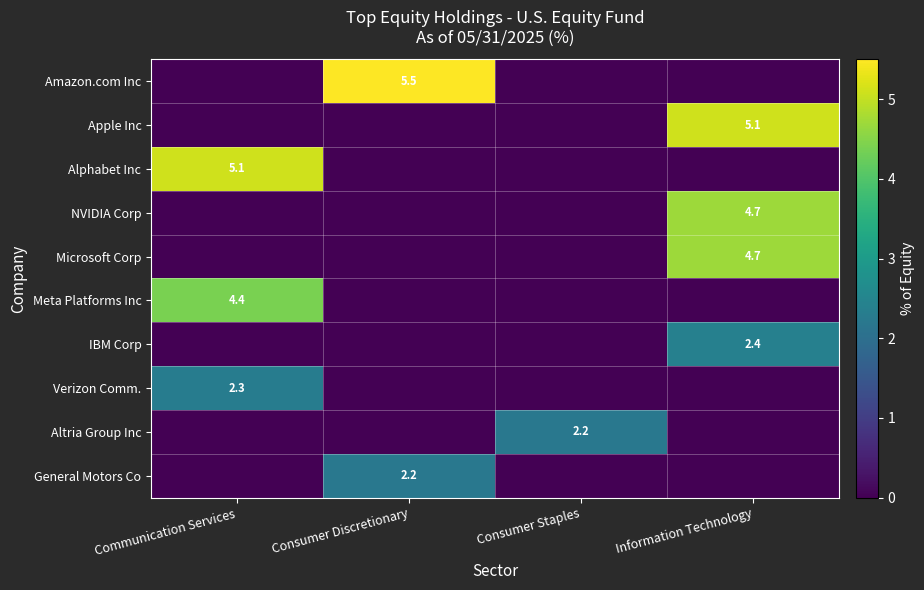

Rank the categories by Amazon.com Inc value from lowest to highest.

Communication Services, Consumer Staples, Information Technology, Consumer Discretionary